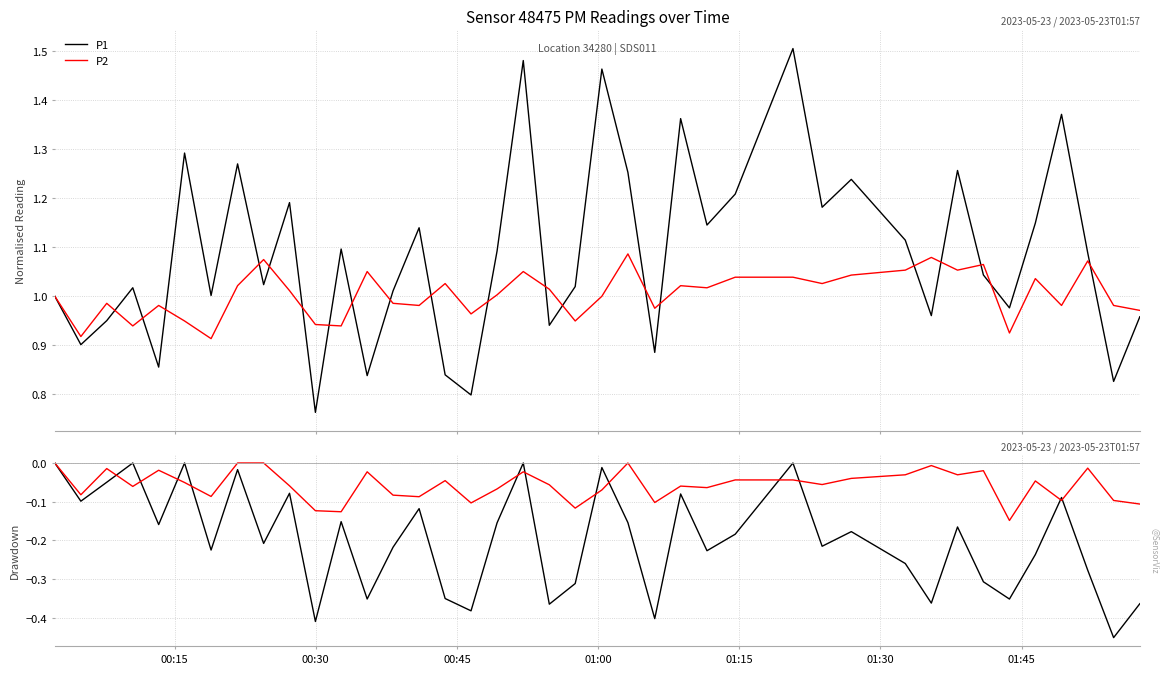

What is the sum of all P2 drawdown values?

-2.3